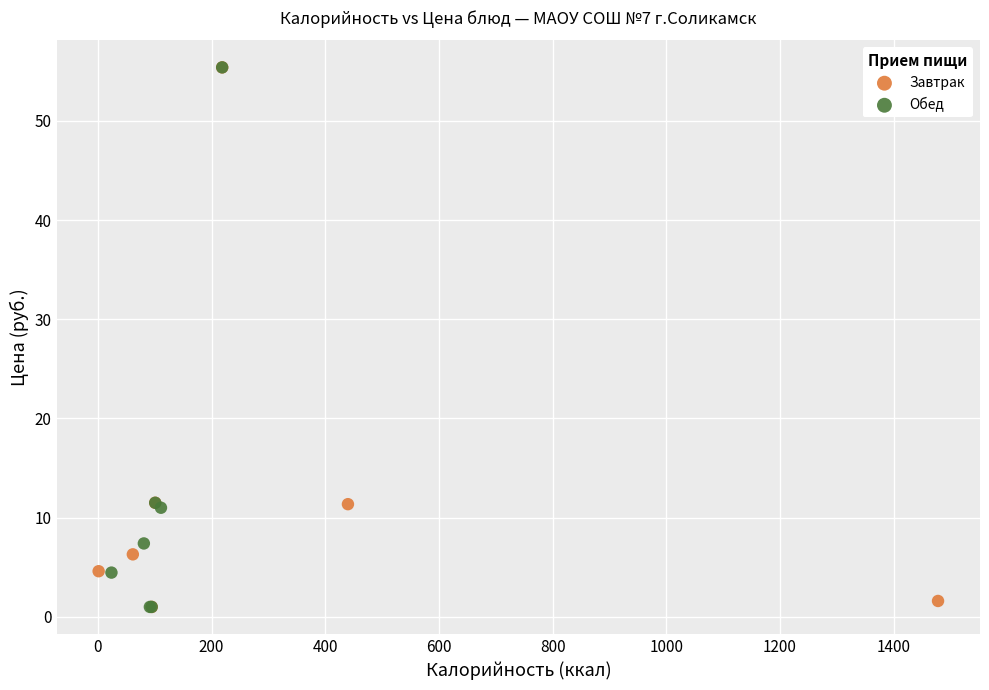

What are all the series names shown in the legend?

Завтрак, Обед